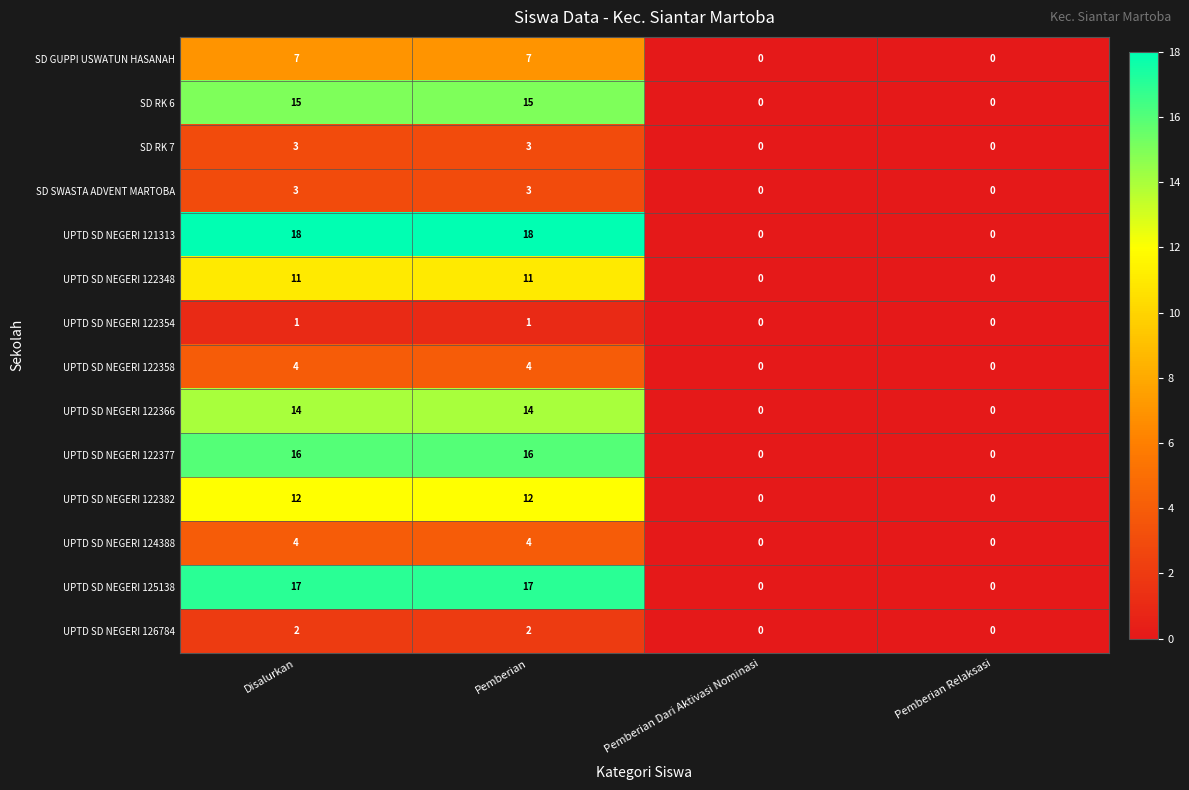

Which series has the largest range (max minus min)?

UPTD SD NEGERI 121313